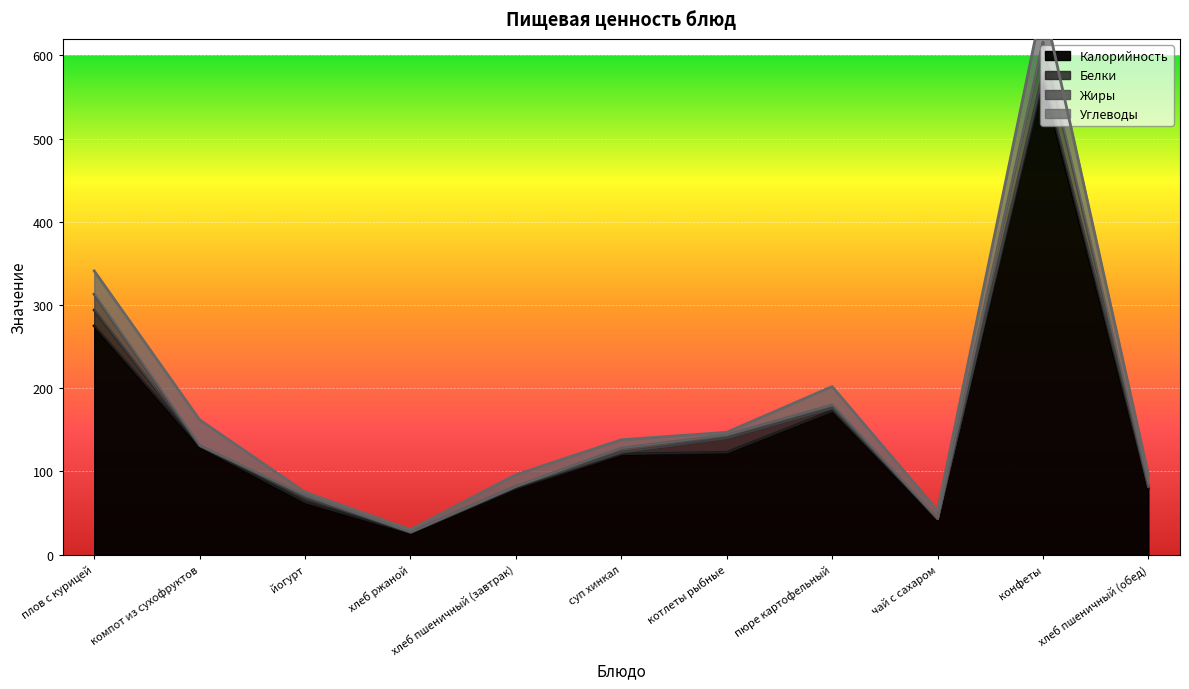

Reading right to left, what are all the values shown in this chart?

Калорийность: 80	570	43	173	123	121	80	26	63	130	275
Белки: 2	8	0	3	17	2	2	1	5	1	19
Жиры: 0	38	0	4	4	5	0	0	3	0	19
Углеводы: 14	49	10	22	3	10	14	3	4	31	28